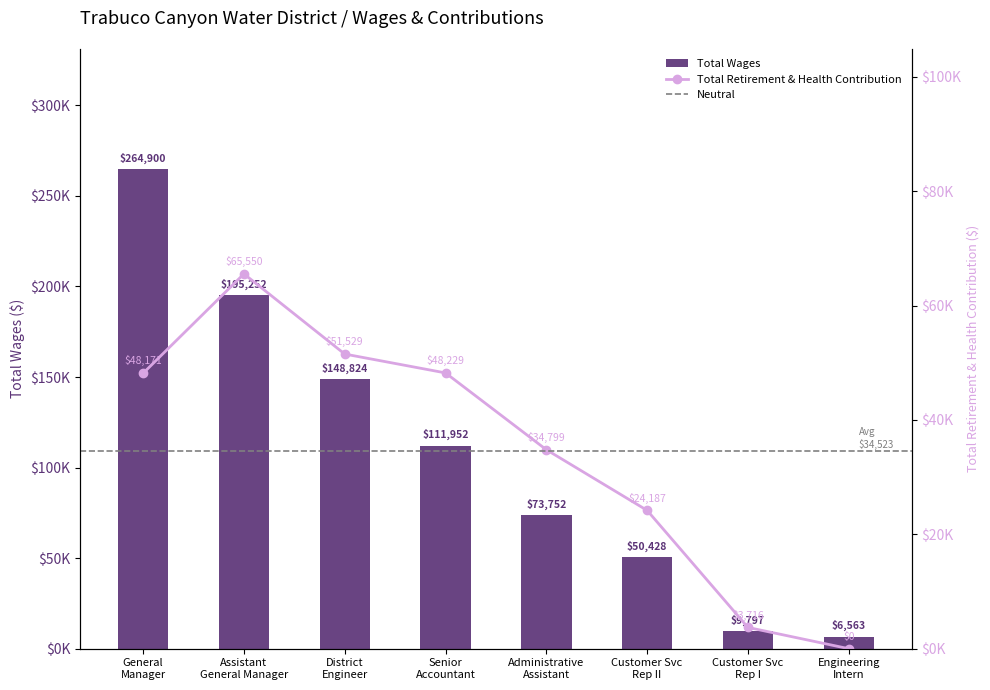

What are all the series names shown in the legend?

Total Wages, Total Retirement & Health Contribution